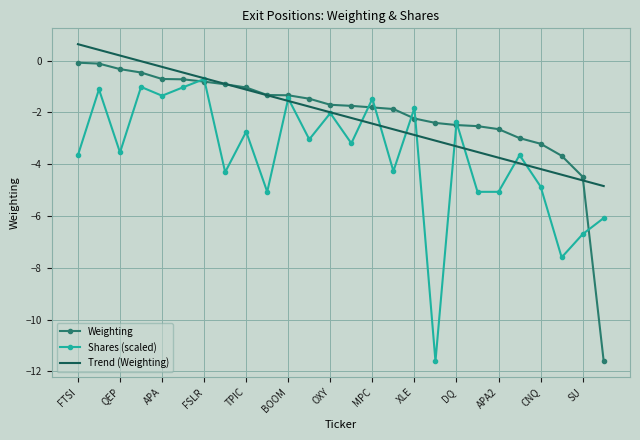

What is the maximum value shown in the chart?

0.6